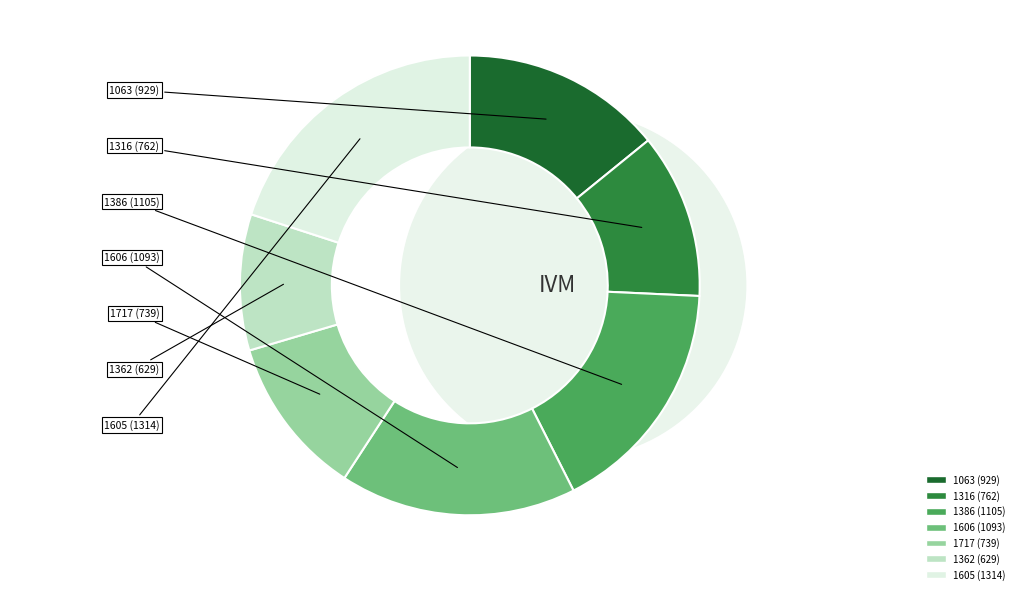

Which has a higher value, 1362 or 1717?

1717